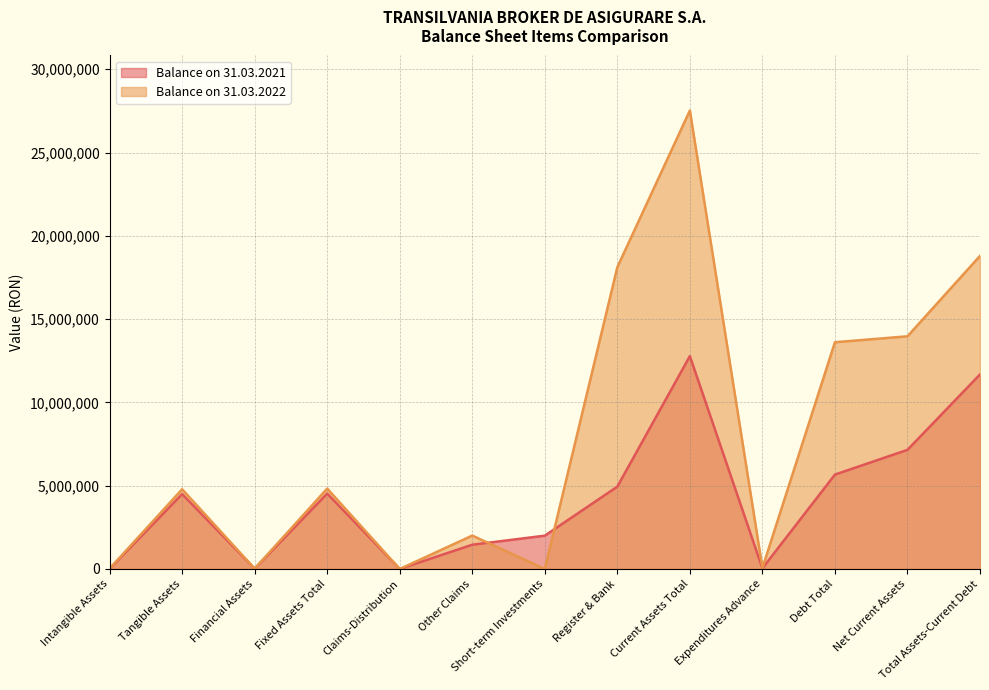

What is the approximate value of Balance on 31.03.2022 at Financial Assets?

19568